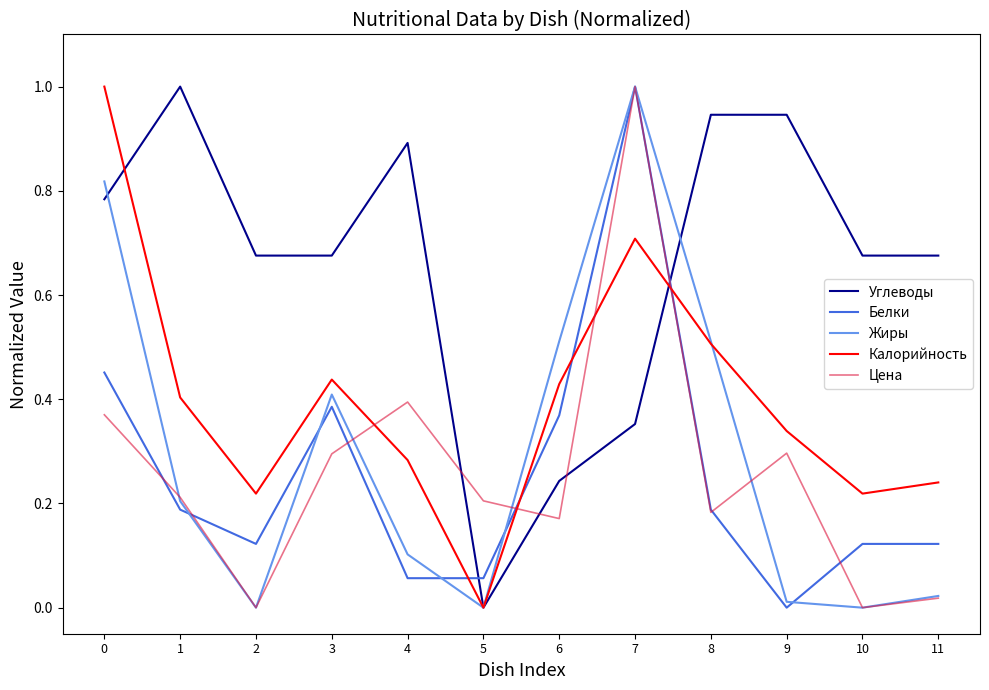

Which series changed the most between 4 and 10?

Цена